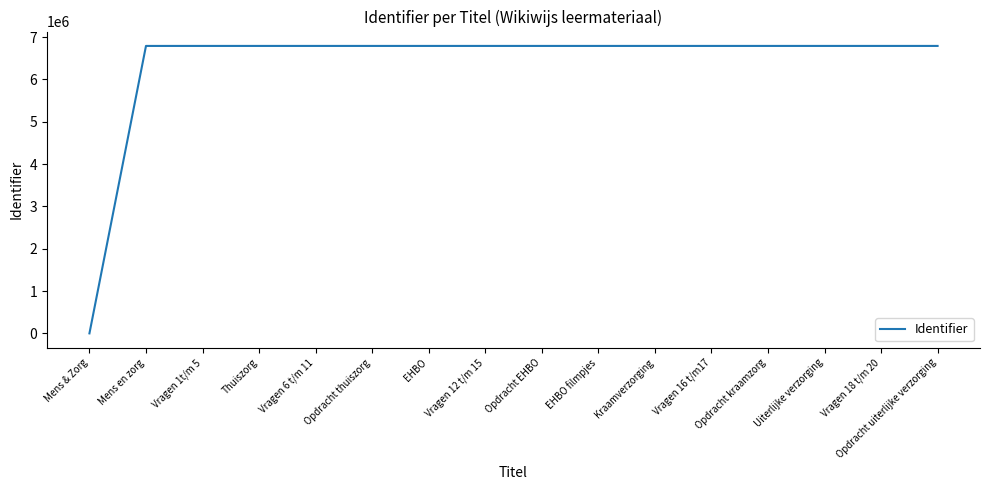

What is the difference between the maximum and minimum values?

6792565